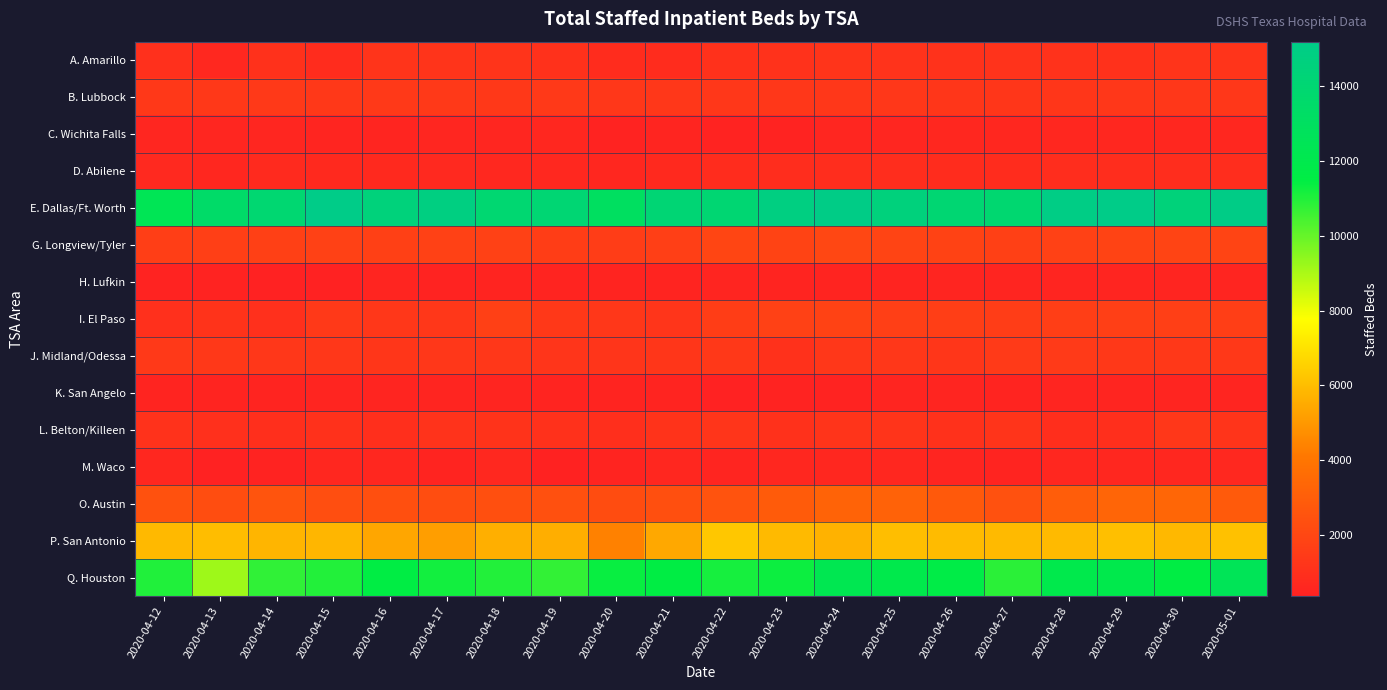

Reading left to right, list all the values displayed in this chart.

A. Amarillo: 2020-04-12=1030	2020-04-13=678	2020-04-14=1032	2020-04-15=841	2020-04-16=1190	2020-04-17=1198	2020-04-18=1183	2020-04-19=1083	2020-04-20=858	2020-04-21=858	2020-04-22=1084	2020-04-23=1111	2020-04-24=1192	2020-04-25=1126	2020-04-26=1110	2020-04-27=1128	2020-04-28=1101	2020-04-29=1064	2020-04-30=1180	2020-05-01=1187
B. Lubbock: 2020-04-12=1368	2020-04-13=1372	2020-04-14=1394	2020-04-15=1360	2020-04-16=1403	2020-04-17=1404	2020-04-18=1362	2020-04-19=1386	2020-04-20=1336	2020-04-21=1303	2020-04-22=1297	2020-04-23=1325	2020-04-24=1322	2020-04-25=1317	2020-04-26=1277	2020-04-27=1277	2020-04-28=1282	2020-04-29=1296	2020-04-30=1293	2020-05-01=1327
C. Wichita Falls: 2020-04-12=588	2020-04-13=589	2020-04-14=572	2020-04-15=529	2020-04-16=546	2020-04-17=581	2020-04-18=575	2020-04-19=599	2020-04-20=445	2020-04-21=563	2020-04-22=428	2020-04-23=434	2020-04-24=579	2020-04-25=587	2020-04-26=605	2020-04-27=604	2020-04-28=635	2020-04-29=641	2020-04-30=618	2020-05-01=614
D. Abilene: 2020-04-12=693	2020-04-13=624	2020-04-14=766	2020-04-15=722	2020-04-16=734	2020-04-17=711	2020-04-18=684	2020-04-19=666	2020-04-20=621	2020-04-21=721	2020-04-22=834	2020-04-23=861	2020-04-24=866	2020-04-25=872	2020-04-26=849	2020-04-27=851	2020-04-28=881	2020-04-29=884	2020-04-30=887	2020-05-01=864
E. Dallas/Ft. Worth: 2020-04-12=12442	2020-04-13=13442	2020-04-14=13936	2020-04-15=15190	2020-04-16=14467	2020-04-17=14794	2020-04-18=13965	2020-04-19=14067	2020-04-20=12998	2020-04-21=14113	2020-04-22=14021	2020-04-23=14786	2020-04-24=15096	2020-04-25=14527	2020-04-26=13998	2020-04-27=13912	2020-04-28=15025	2020-04-29=15179	2020-04-30=14425	2020-05-01=15112
G. Longview/Tyler: 2020-04-12=1635	2020-04-13=1666	2020-04-14=1708	2020-04-15=1775	2020-04-16=1721	2020-04-17=1731	2020-04-18=1732	2020-04-19=1602	2020-04-20=1570	2020-04-21=1689	2020-04-22=1909	2020-04-23=1857	2020-04-24=2011	2020-04-25=1894	2020-04-26=1810	2020-04-27=1708	2020-04-28=1784	2020-04-29=1846	2020-04-30=1872	2020-05-01=1873
H. Lufkin: 2020-04-12=447	2020-04-13=451	2020-04-14=366	2020-04-15=384	2020-04-16=528	2020-04-17=427	2020-04-18=507	2020-04-19=484	2020-04-20=506	2020-04-21=505	2020-04-22=549	2020-04-23=502	2020-04-24=486	2020-04-25=510	2020-04-26=519	2020-04-27=518	2020-04-28=530	2020-04-29=539	2020-04-30=566	2020-05-01=567
I. El Paso: 2020-04-12=1030	2020-04-13=1164	2020-04-14=1011	2020-04-15=1420	2020-04-16=1309	2020-04-17=1328	2020-04-18=1713	2020-04-19=1355	2020-04-20=1293	2020-04-21=1236	2020-04-22=1585	2020-04-23=1727	2020-04-24=1794	2020-04-25=1650	2020-04-26=1614	2020-04-27=1570	2020-04-28=1638	2020-04-29=1681	2020-04-30=1646	2020-05-01=1636
J. Midland/Odessa: 2020-04-12=1395	2020-04-13=1365	2020-04-14=1317	2020-04-15=1321	2020-04-16=1273	2020-04-17=1303	2020-04-18=1297	2020-04-19=1258	2020-04-20=1236	2020-04-21=1283	2020-04-22=1358	2020-04-23=1052	2020-04-24=1328	2020-04-25=1350	2020-04-26=1287	2020-04-27=1446	2020-04-28=1450	2020-04-29=1379	2020-04-30=1375	2020-05-01=1365
K. San Angelo: 2020-04-12=492	2020-04-13=492	2020-04-14=508	2020-04-15=559	2020-04-16=531	2020-04-17=537	2020-04-18=523	2020-04-19=498	2020-04-20=486	2020-04-21=494	2020-04-22=381	2020-04-23=479	2020-04-24=470	2020-04-25=552	2020-04-26=527	2020-04-27=501	2020-04-28=535	2020-04-29=535	2020-04-30=553	2020-05-01=543
L. Belton/Killeen: 2020-04-12=1097	2020-04-13=1030	2020-04-14=955	2020-04-15=1041	2020-04-16=996	2020-04-17=1139	2020-04-18=1175	2020-04-19=1032	2020-04-20=999	2020-04-21=1162	2020-04-22=1231	2020-04-23=1051	2020-04-24=1205	2020-04-25=1192	2020-04-26=1089	2020-04-27=1193	2020-04-28=941	2020-04-29=996	2020-04-30=1302	2020-05-01=1181
M. Waco: 2020-04-12=625	2020-04-13=371	2020-04-14=470	2020-04-15=632	2020-04-16=637	2020-04-17=499	2020-04-18=679	2020-04-19=415	2020-04-20=495	2020-04-21=625	2020-04-22=563	2020-04-23=623	2020-04-24=603	2020-04-25=608	2020-04-26=532	2020-04-27=484	2020-04-28=622	2020-04-29=631	2020-04-30=620	2020-05-01=682
O. Austin: 2020-04-12=2467	2020-04-13=2255	2020-04-14=2575	2020-04-15=2309	2020-04-16=2352	2020-04-17=2272	2020-04-18=2380	2020-04-19=2412	2020-04-20=2238	2020-04-21=2392	2020-04-22=2529	2020-04-23=2910	2020-04-24=3257	2020-04-25=3181	2020-04-26=2772	2020-04-27=2442	2020-04-28=2947	2020-04-29=3314	2020-04-30=3349	2020-05-01=2842
P. San Antonio: 2020-04-12=5886	2020-04-13=6001	2020-04-14=5769	2020-04-15=5784	2020-04-16=5352	2020-04-17=5152	2020-04-18=5626	2020-04-19=5592	2020-04-20=4369	2020-04-21=5424	2020-04-22=6268	2020-04-23=5901	2020-04-24=5701	2020-04-25=6019	2020-04-26=5945	2020-04-27=5909	2020-04-28=5909	2020-04-29=6047	2020-04-30=5860	2020-05-01=6109
Q. Houston: 2020-04-12=11011	2020-04-13=9178	2020-04-14=10785	2020-04-15=10973	2020-04-16=11512	2020-04-17=11222	2020-04-18=10986	2020-04-19=10760	2020-04-20=11342	2020-04-21=11513	2020-04-22=11144	2020-04-23=11292	2020-04-24=12184	2020-04-25=11924	2020-04-26=11640	2020-04-27=10862	2020-04-28=11921	2020-04-29=11953	2020-04-30=11529	2020-05-01=12511